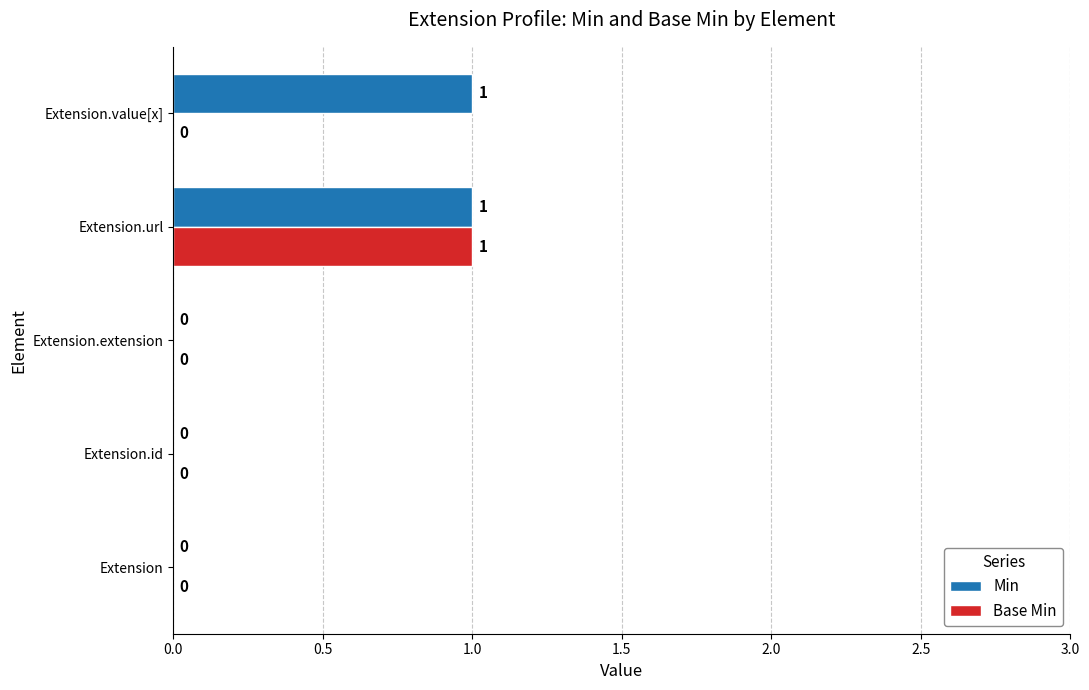

Between Extension.url and Extension.value[x], which series saw the biggest shift?

Base Min